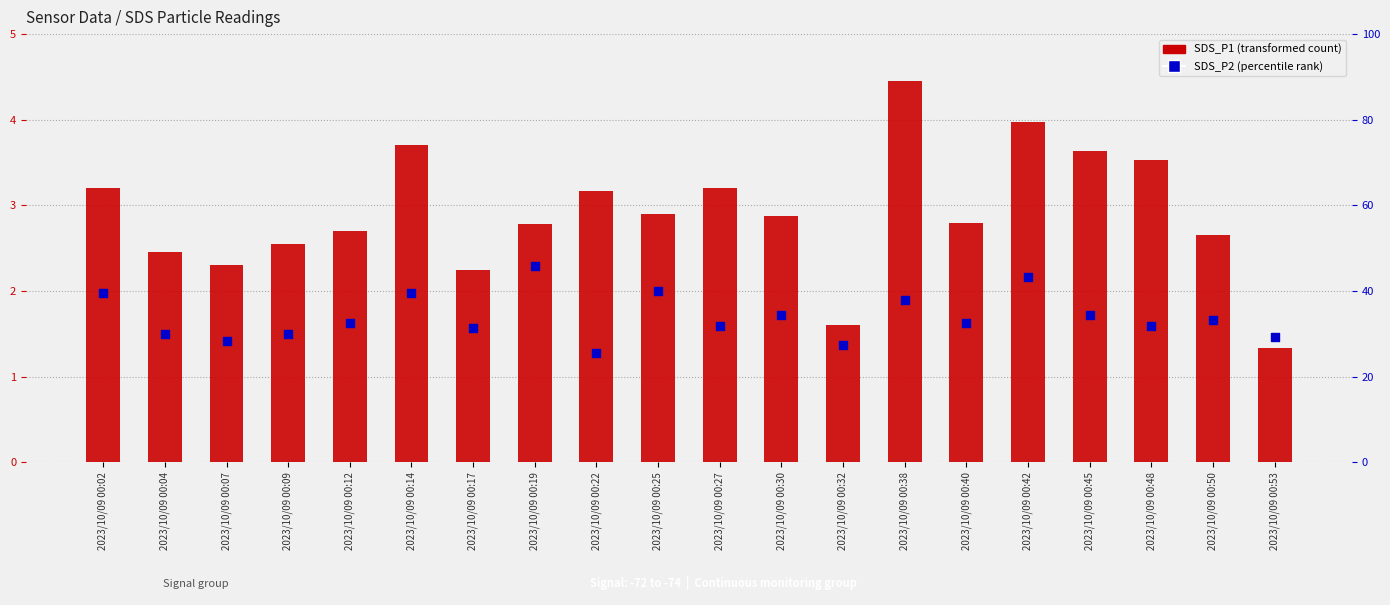

What is the total value across all series at 2023/10/09 00:27?

35.0